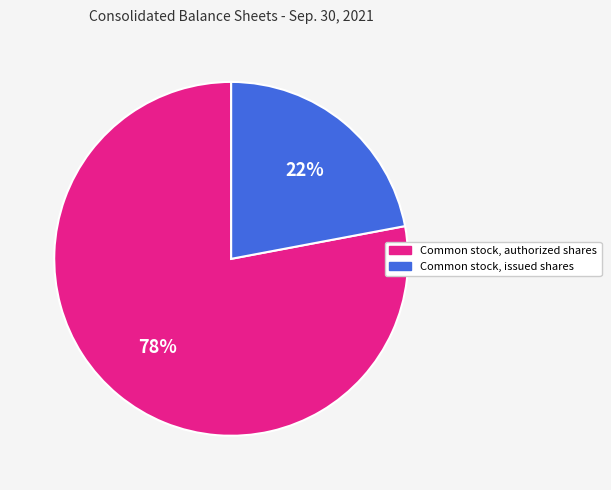

Is the sum of Common stock, authorized shares and Common stock, issued shares greater than half?

Yes